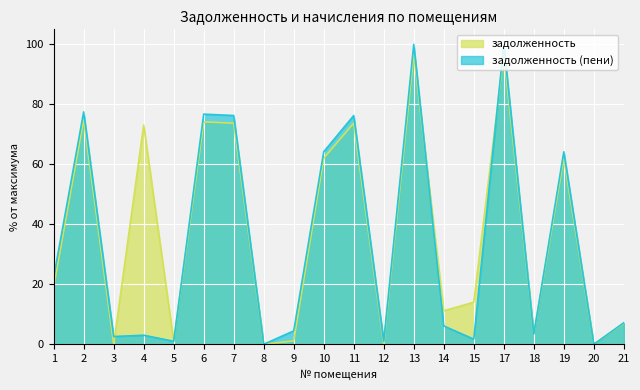

Reading left to right, what are all the values shown in this chart?

задолженность: 1=19.1	2=74.9	3=0.0	4=73.1	5=1.0	6=74.1	7=73.7	8=0.0	9=1.1	10=62.0	11=73.7	12=0.0	13=96.7	14=11.1	15=14.0	17=96.7	18=3.4	19=62.0	20=0.0	21=7.0
задолженность (пени): 1=22.3	2=77.5	3=2.6	4=3.0	5=1.0	6=76.7	7=76.3	8=0.0	9=4.5	10=64.2	11=76.3	12=1.0	13=100.0	14=6.1	15=1.7	17=100.0	18=3.4	19=64.2	20=0.0	21=7.2